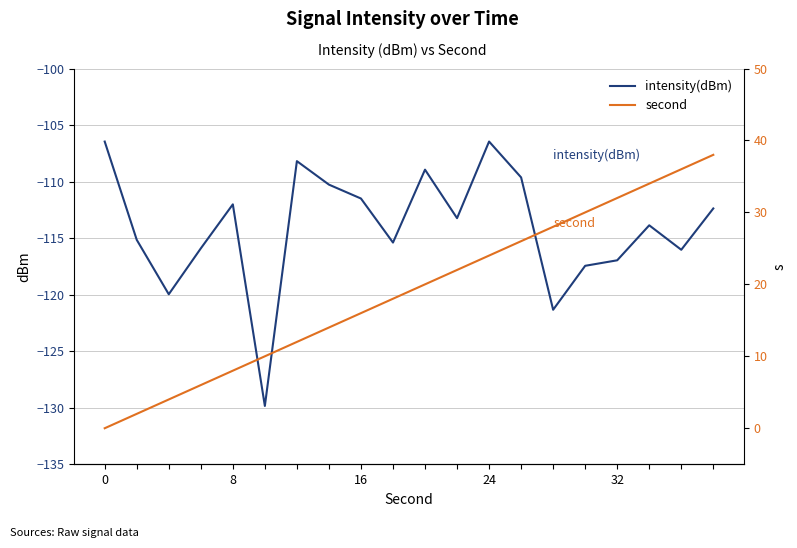

What is the label of the 17th point from the right?

24